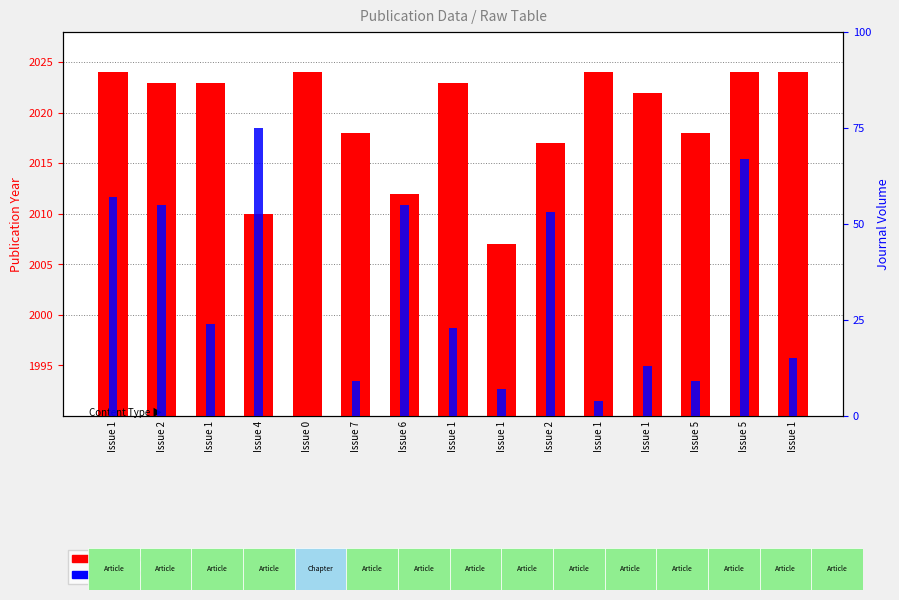

What is the average value of the Journal Volume series?

31